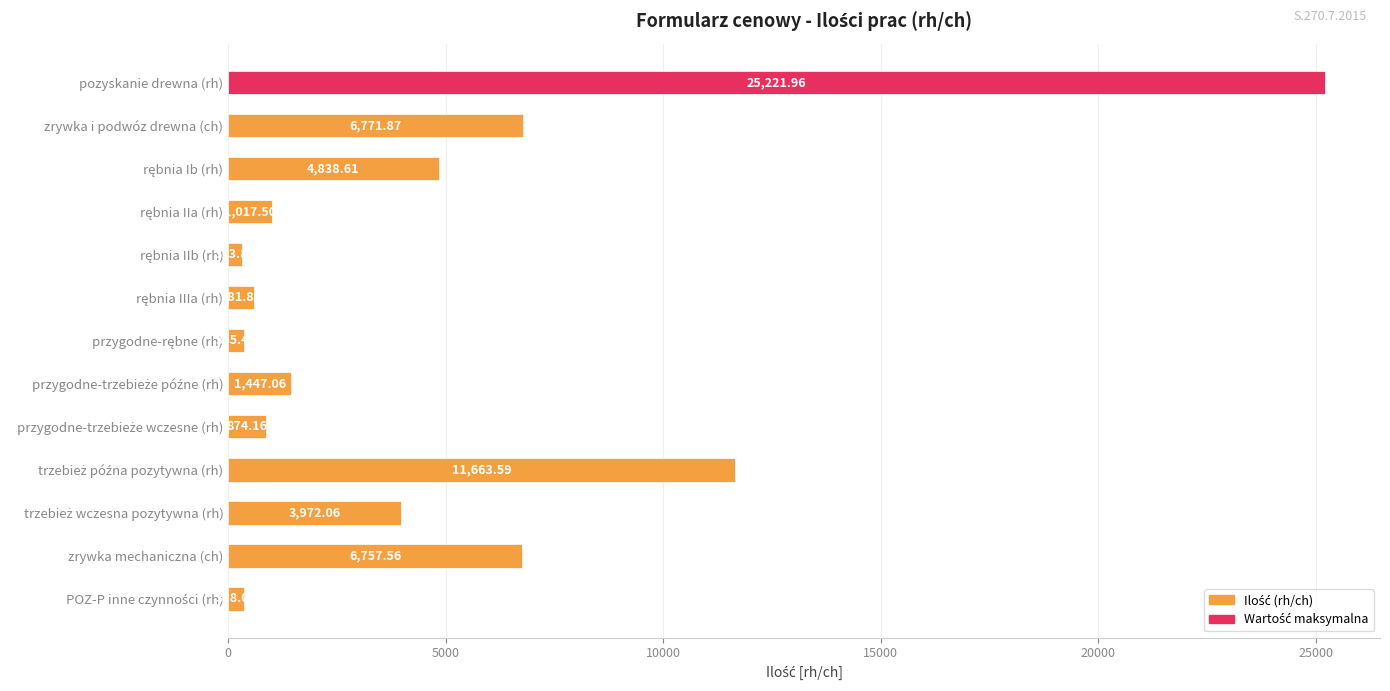

What is the label of the 2nd bar from the top?

zrywka i podwóz drewna (ch)